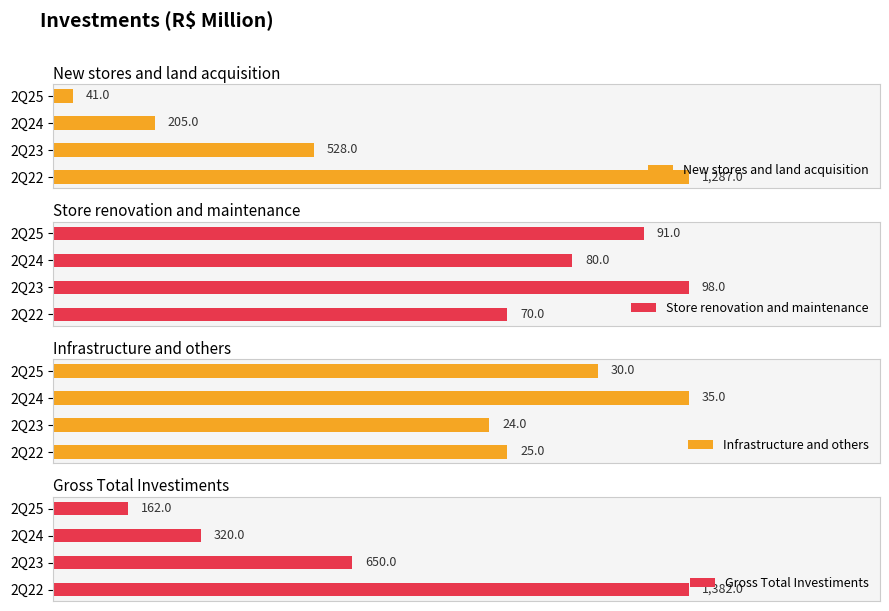

Rank the series by their maximum value, from lowest to highest.

Infrastructure and others, Store renovation and maintenance, New stores and land acquisition, Gross Total Investiments